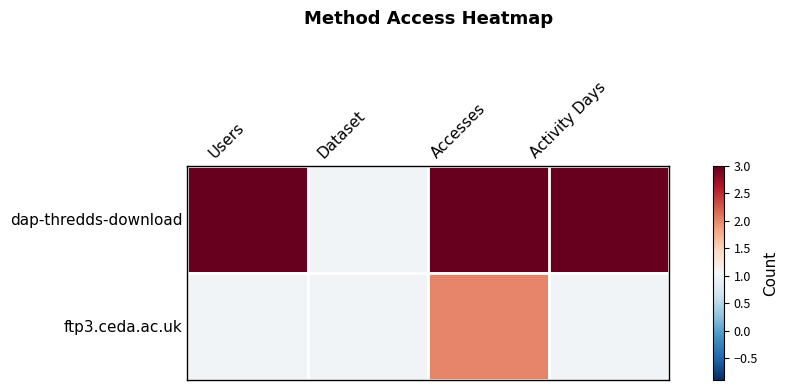

List the series in order of their peak value, lowest first.

ftp3.ceda.ac.uk, dap-thredds-download